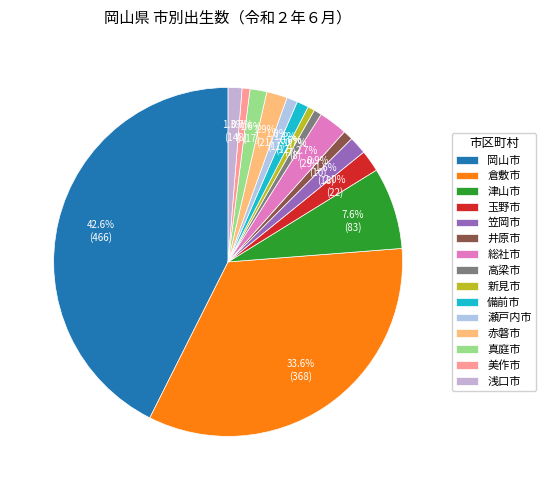

What percentage do 備前市 and 浅口市 together represent?

2.4%